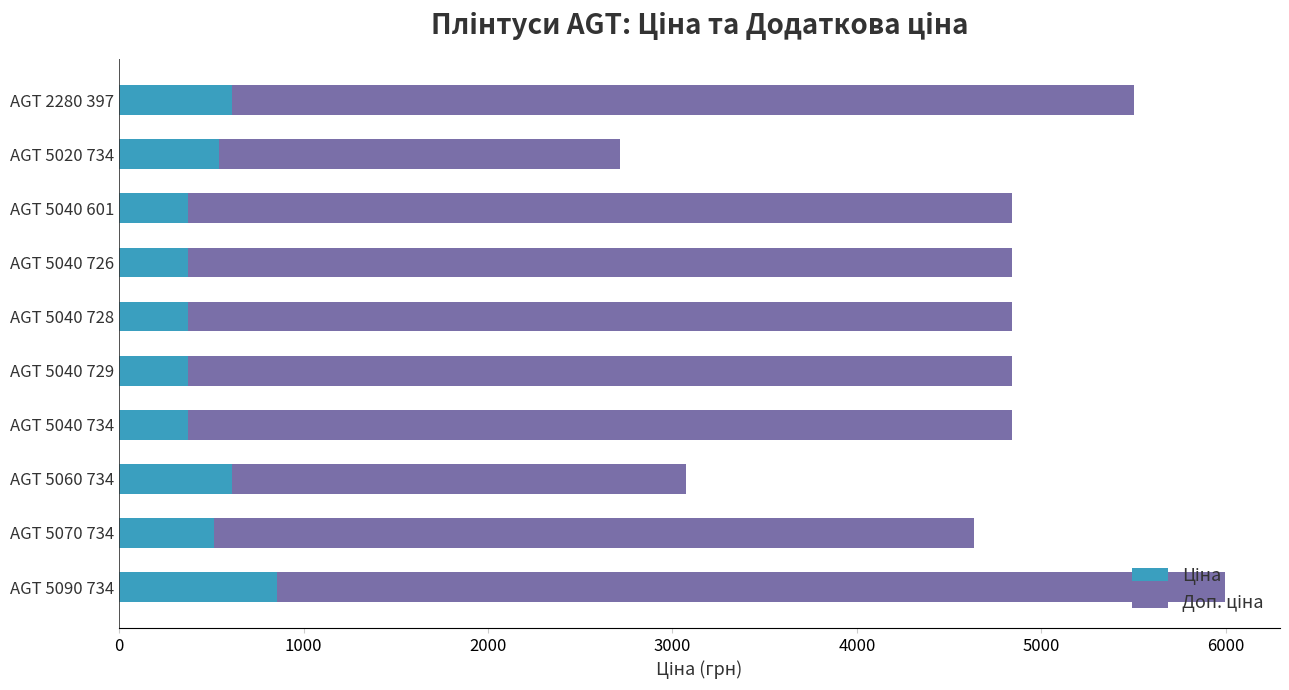

At which category is the sum across all series the highest?

AGT 5090 734